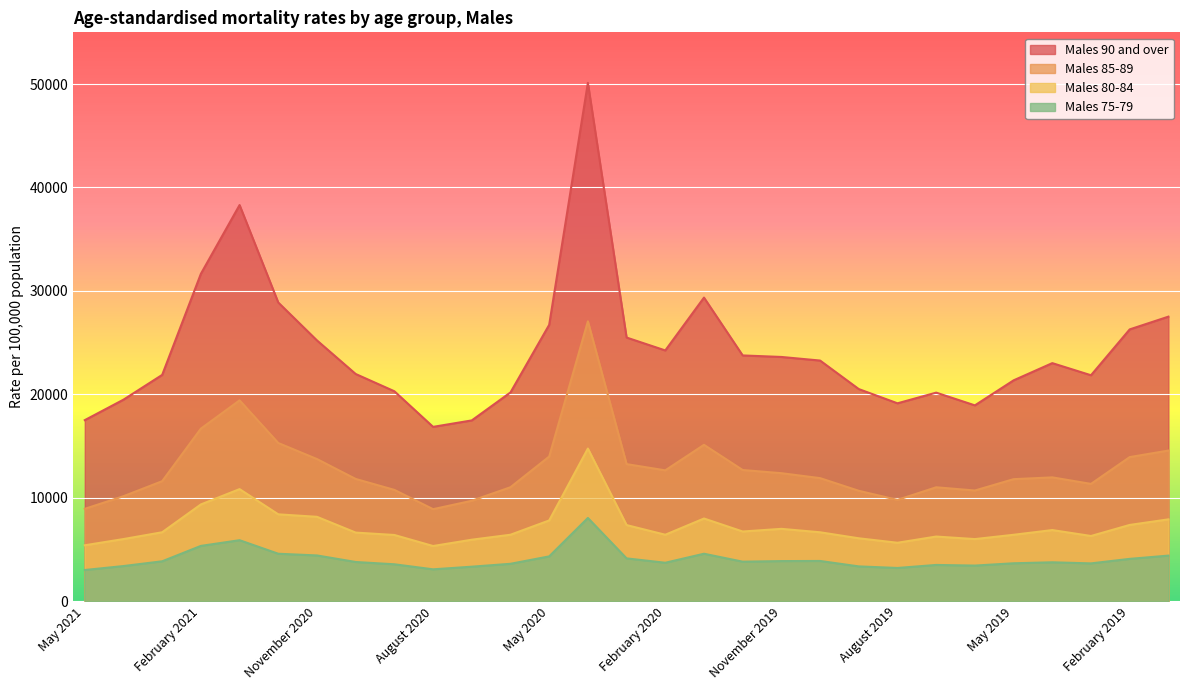

What is the spread (max minus min) of values at November 2019?

19734.5